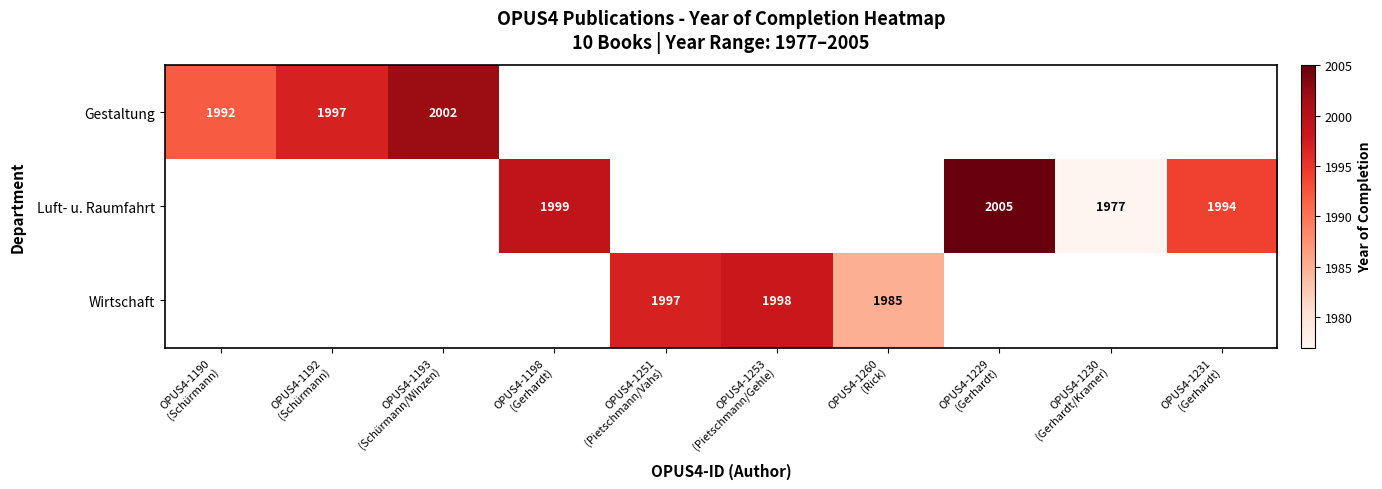

Read the Gestaltung value at OPUS4-1193 (Schürmann/Winzen).

2002.0